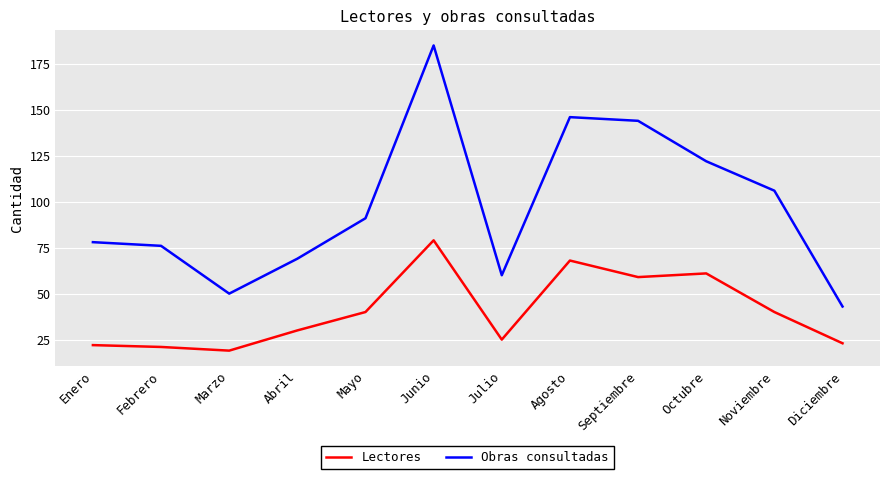

The value of Lectores at Febrero is 21. True or false?

True